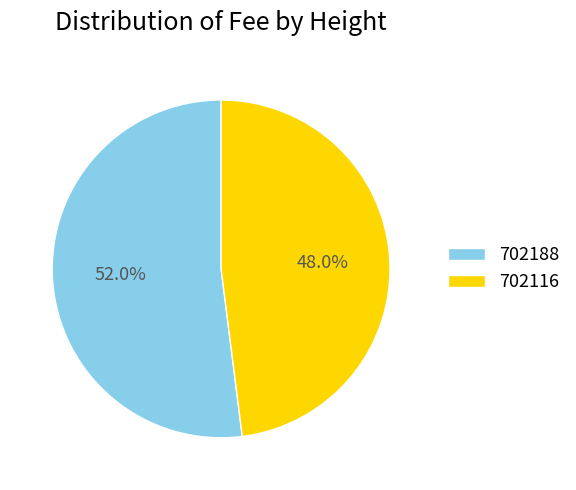

Which category has the biggest portion of the pie?

702188